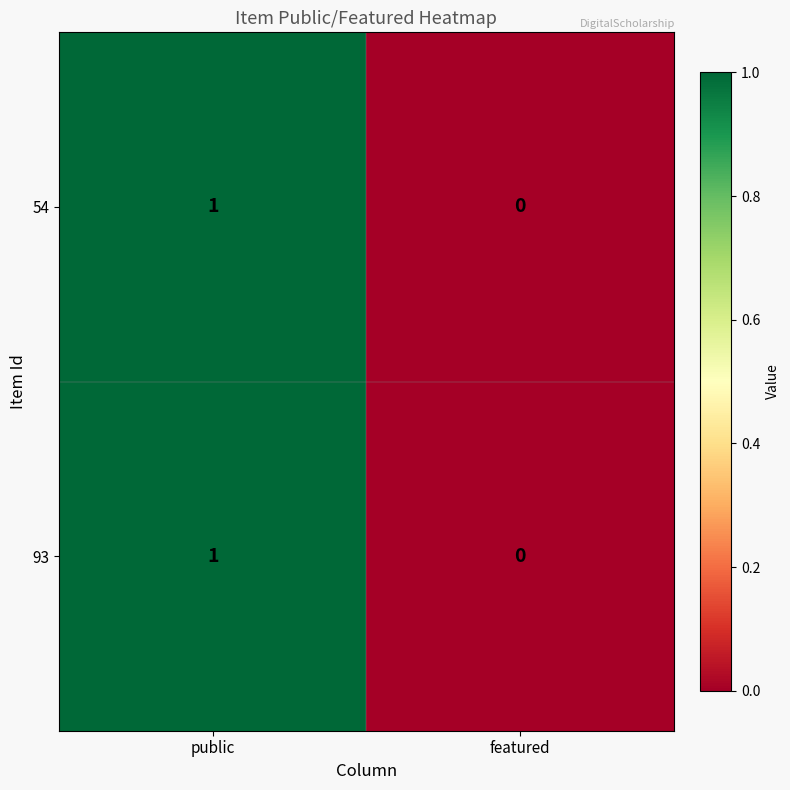

Where is 93 nearest to the value 0?

featured